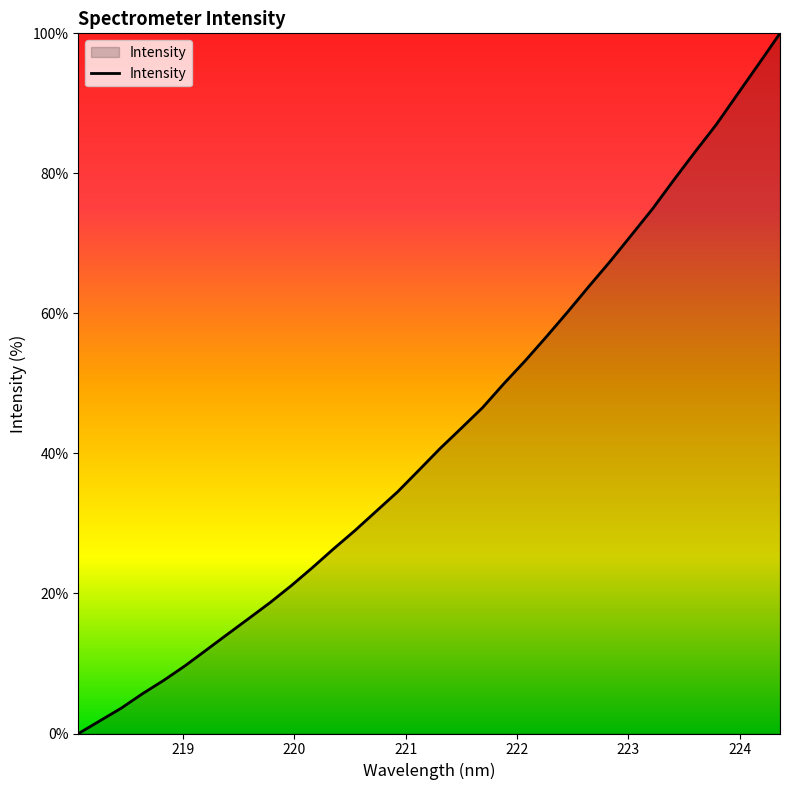

What is the maximum value shown in the chart?

100.0